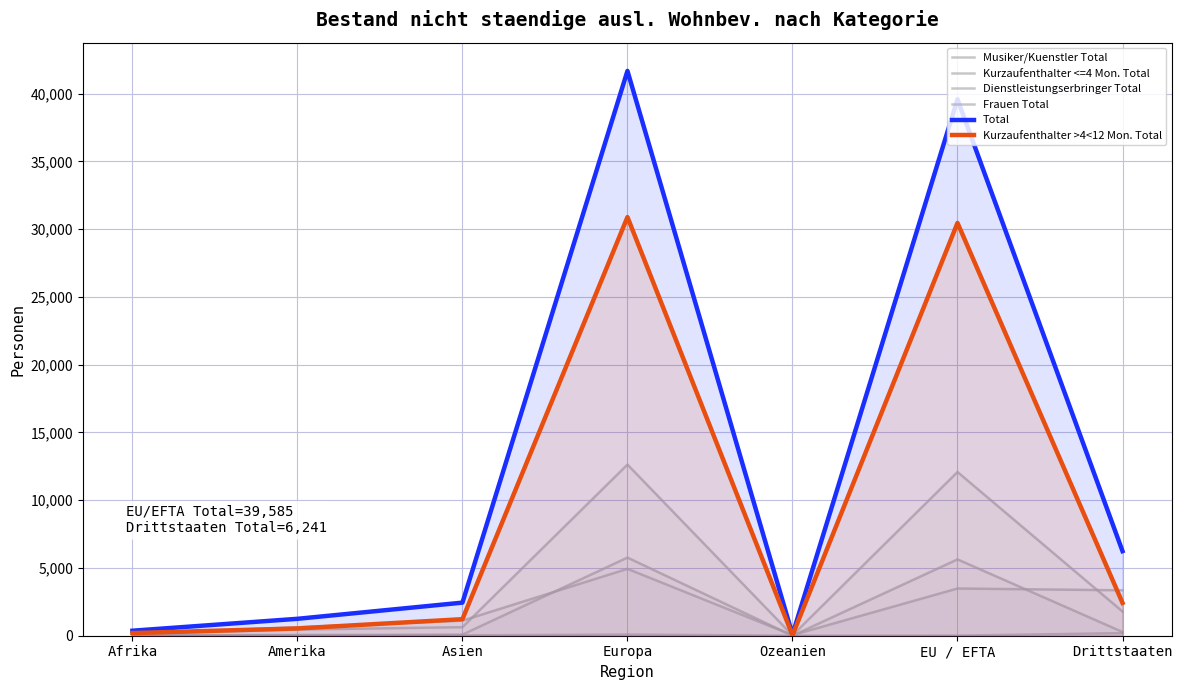

What is the sum of all Total values?

91652